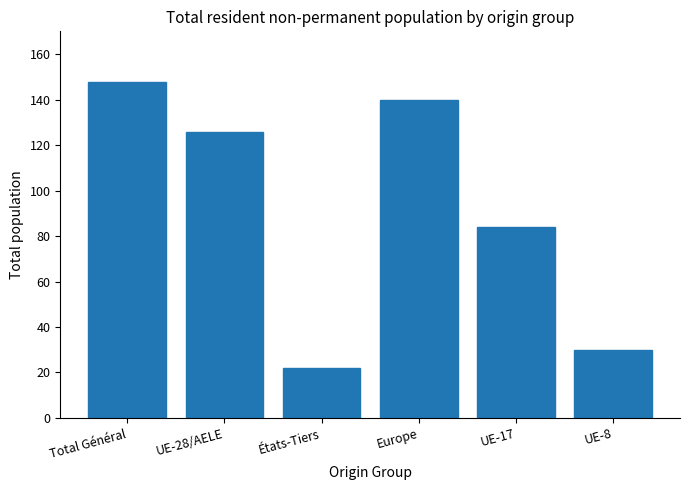

Approximately how many times larger is the value at UE-17 compared to Europe?

0.6